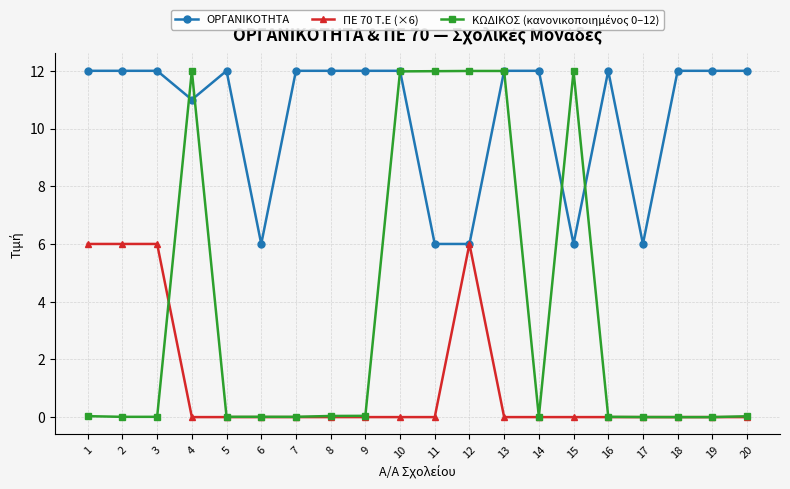

True or false: ΠΕ 70 Τ.Ε (×6) has more than 0 interior local peaks.

True